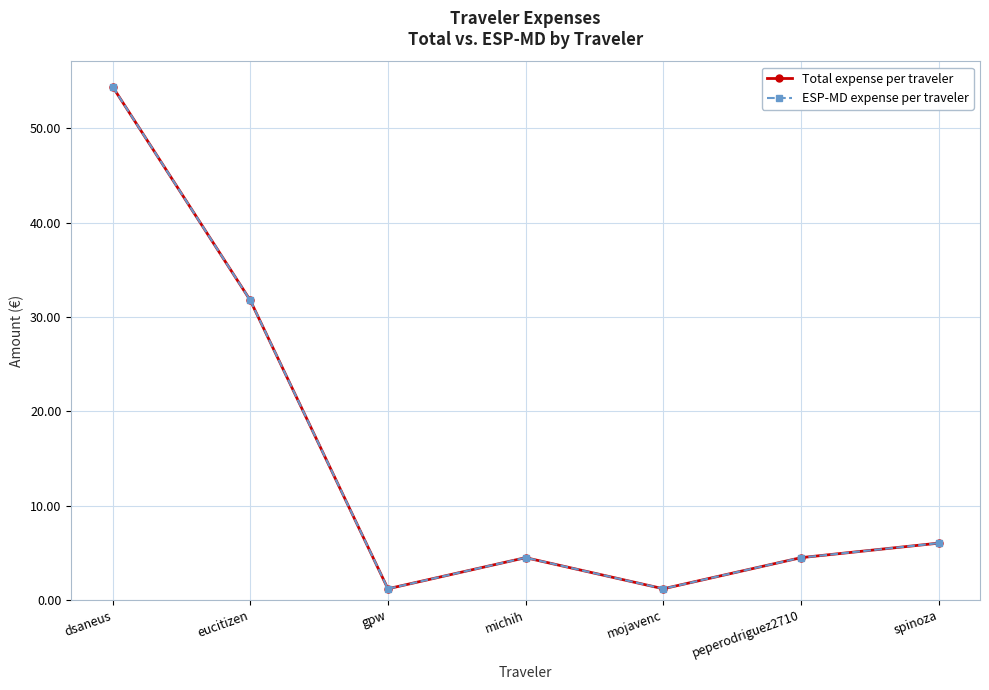

What is the total value across all series at mojavenc?

2.4